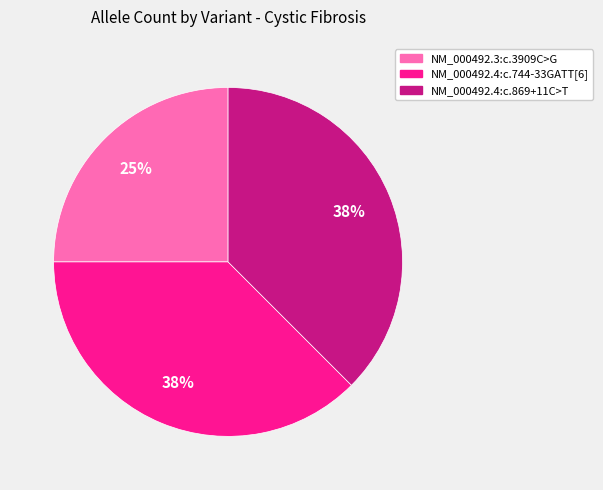

Which category has the smallest portion of the pie?

NM_000492.3:c.3909C>G